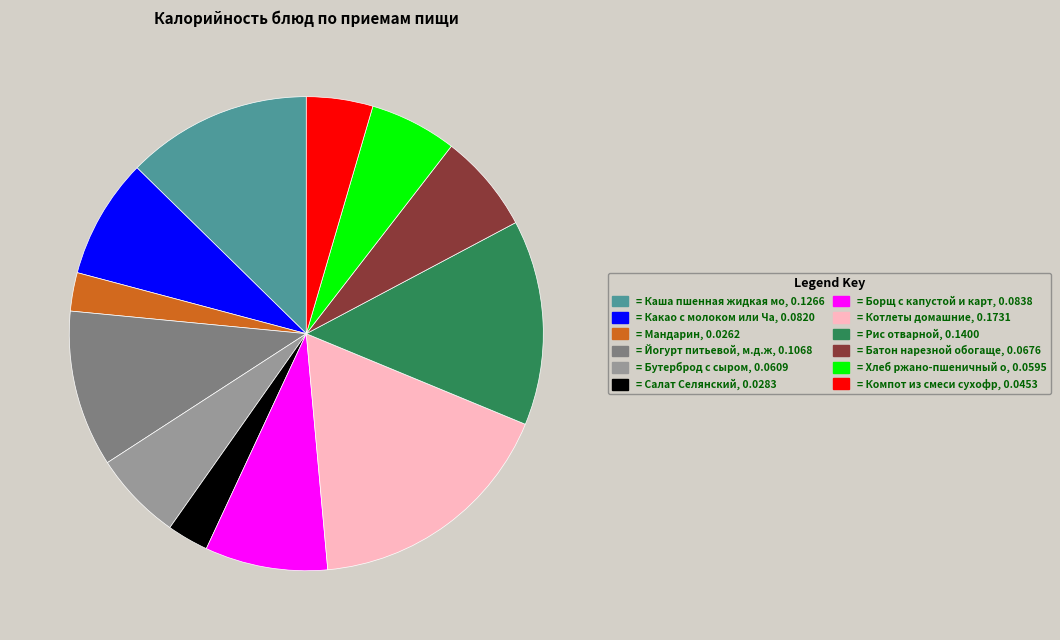

Does any single category account for the majority?

No